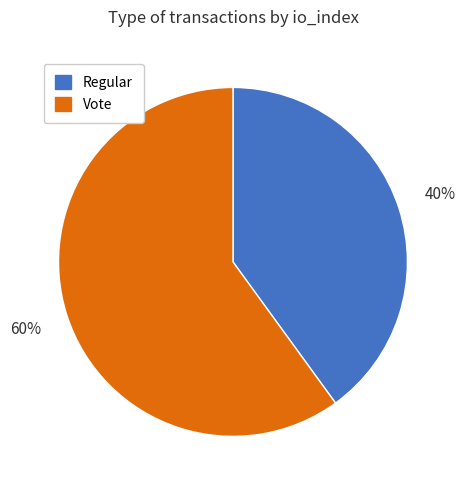

Combined, do Regular and Vote account for over 50%?

Yes